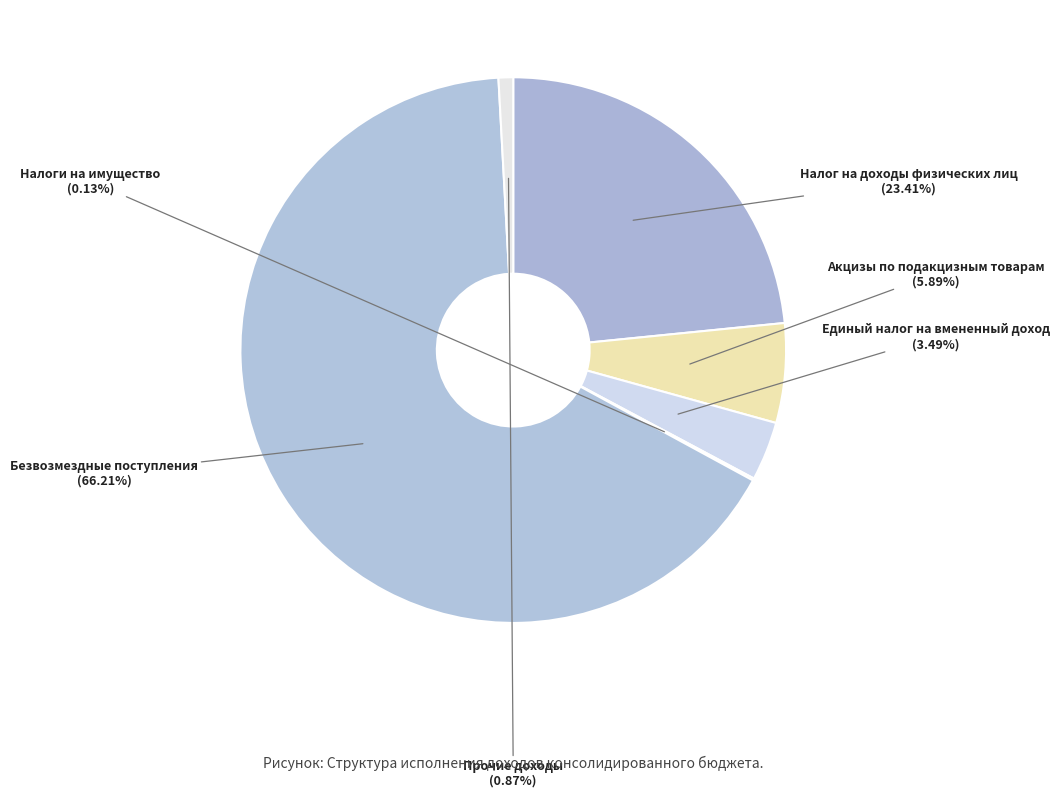

Rank the categories by value from lowest to highest.

Налоги на имущество, Прочие доходы, Единый налог на вмененный доход, Акцизы по подакцизным товарам, Налог на доходы физических лиц, Безвозмездные поступления